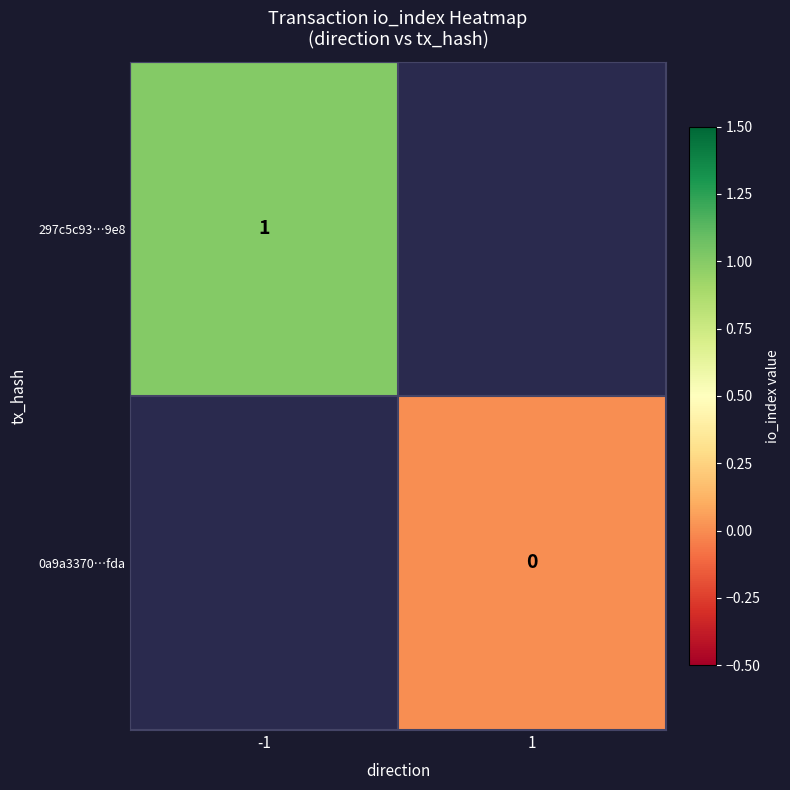

Is the value of 297c5c93…9e8 at -1 greater than the value of 0a9a3370…fda at 1?

Yes